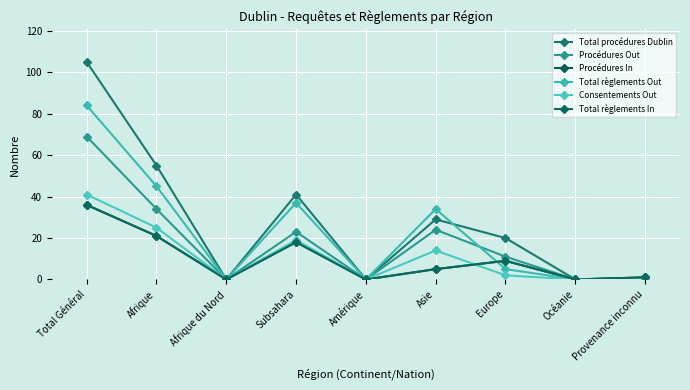

Does the chart have visible grid lines?

Yes